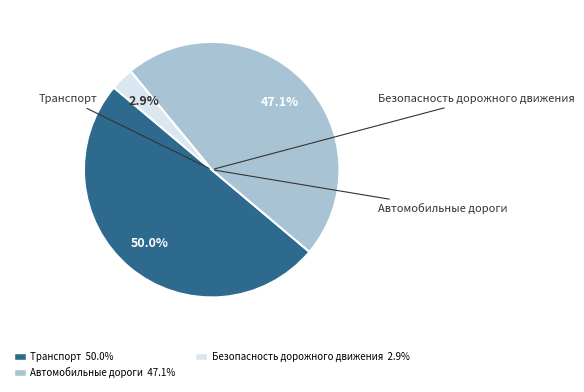

What is the largest slice in the pie chart?

Подпрограмма Транспорт